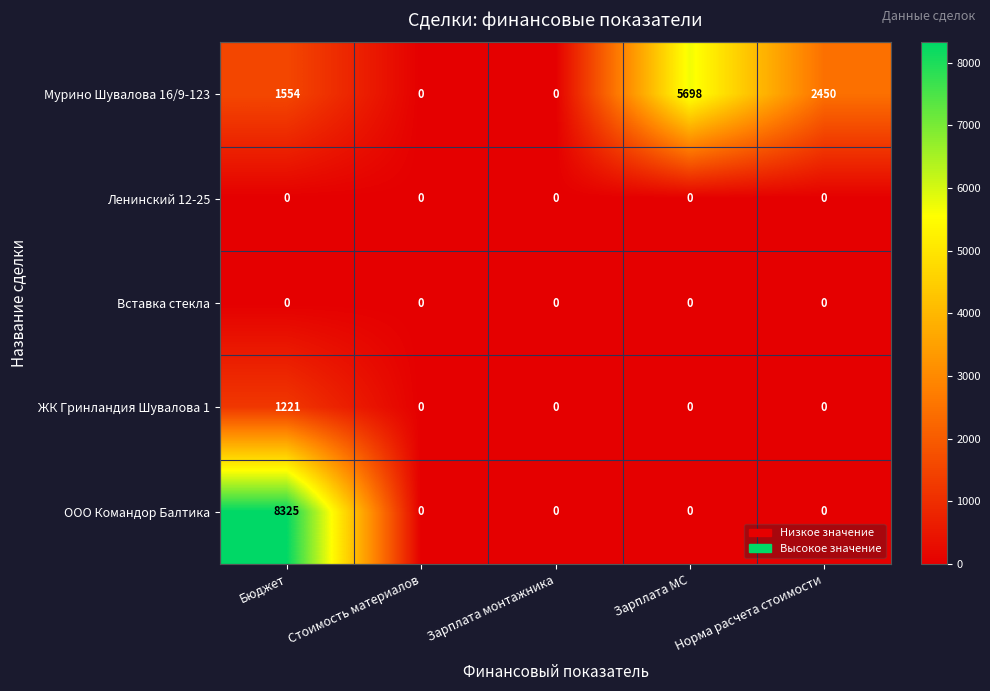

Which label corresponds to the largest value in the chart?

Бюджет